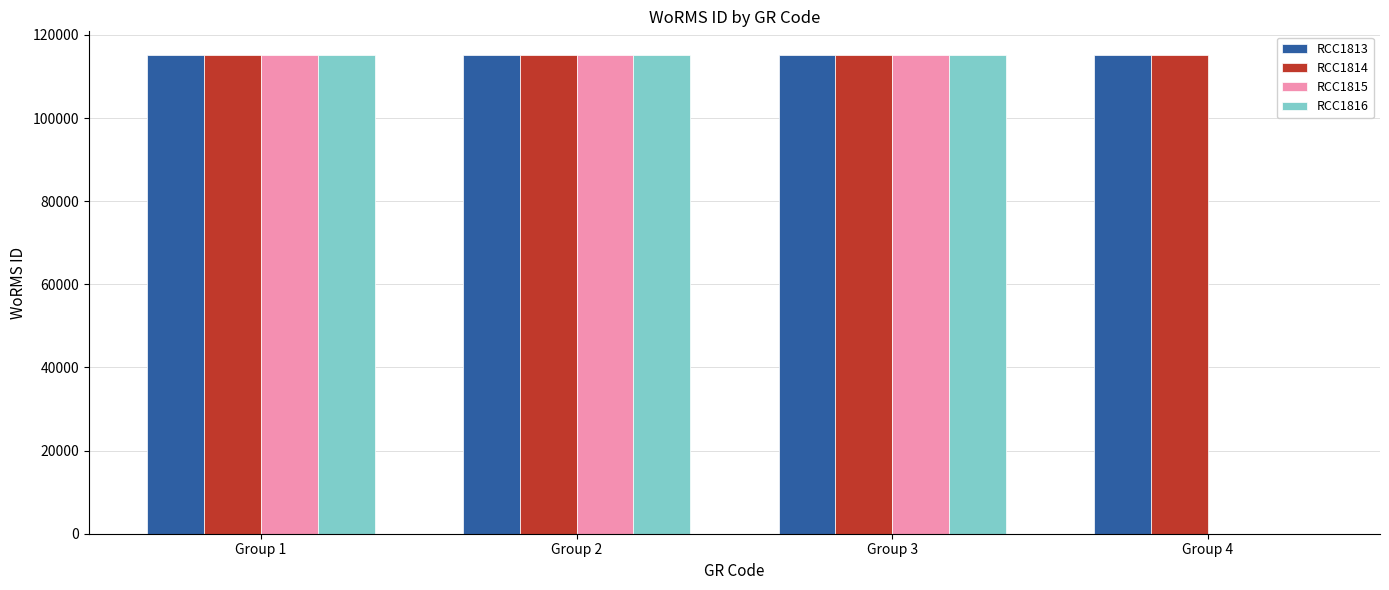

What is the maximum value shown in the chart?

115104